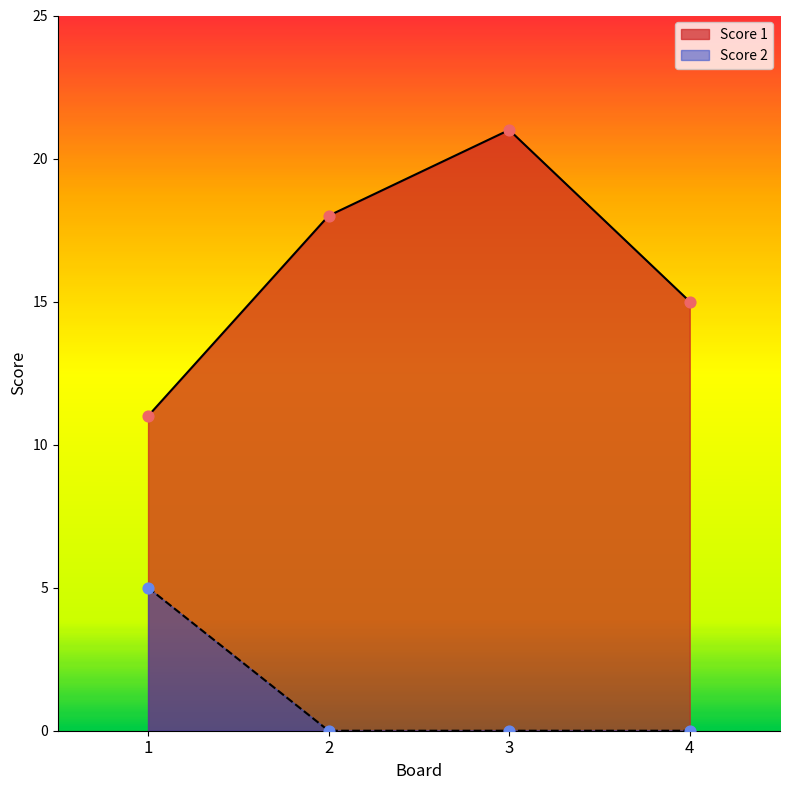

At how many categories does at least one series exceed 1?

4